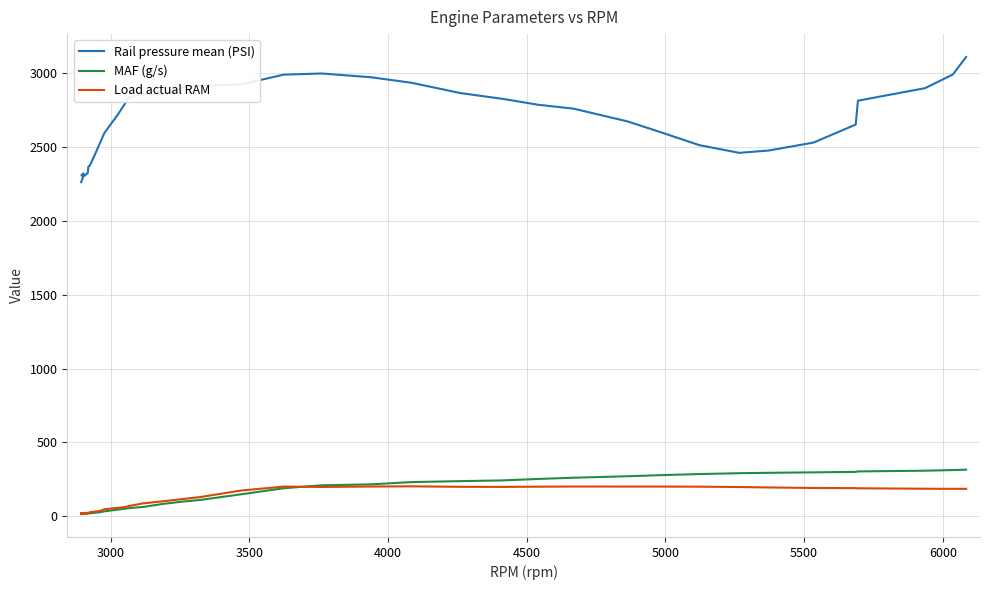

Which series has the largest total across all categories?

Rail pressure mean (PSI)